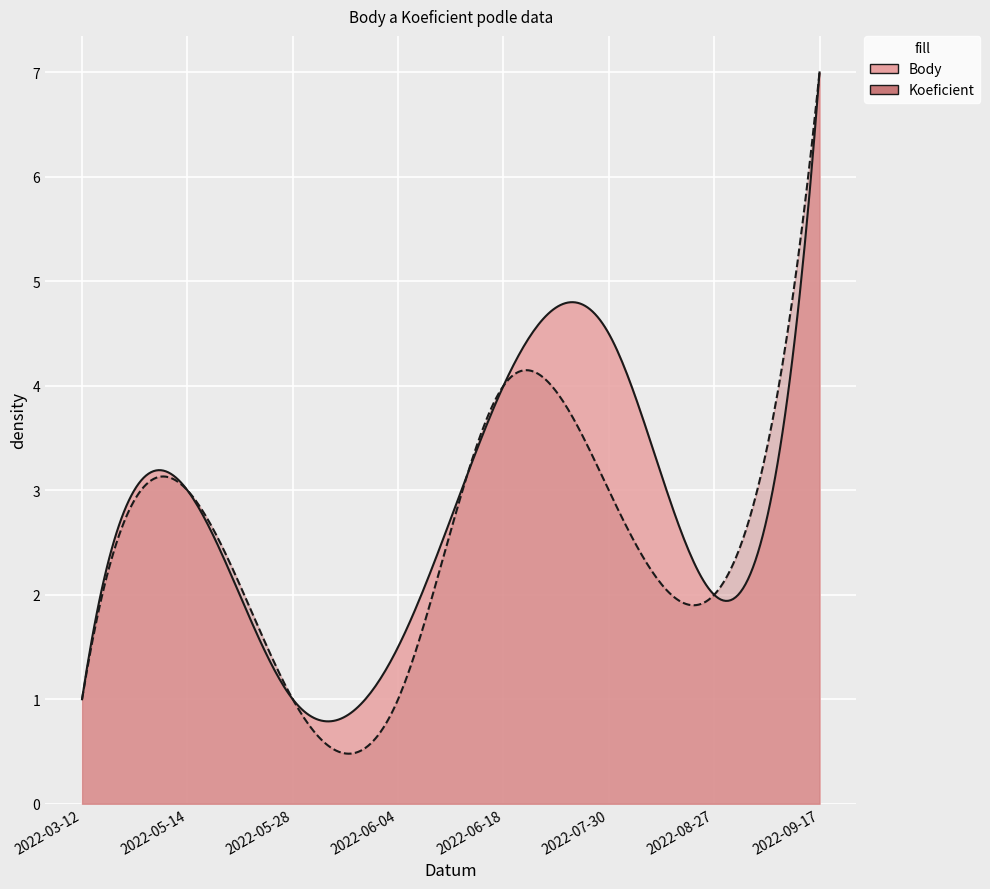

What is the value of the Koeficient point at the 1st from the left?

1.0